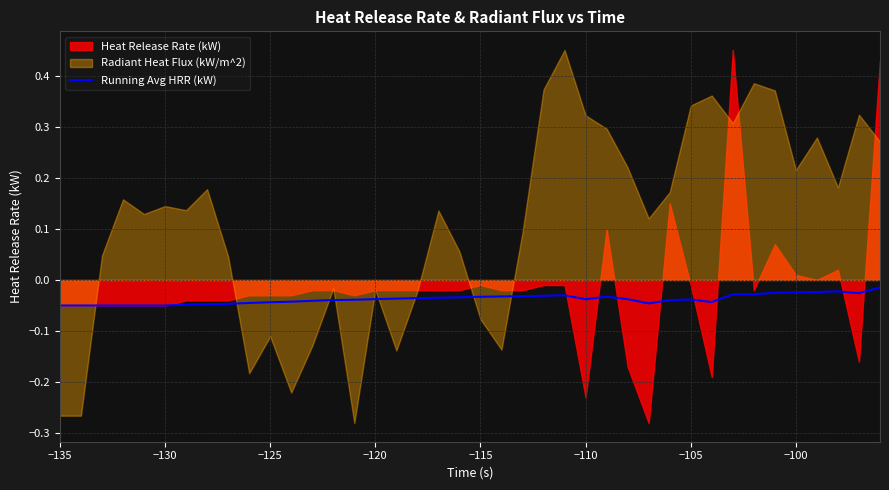

The value of Running Avg HRR (kW) at −125 is -0.1. True or false?

False